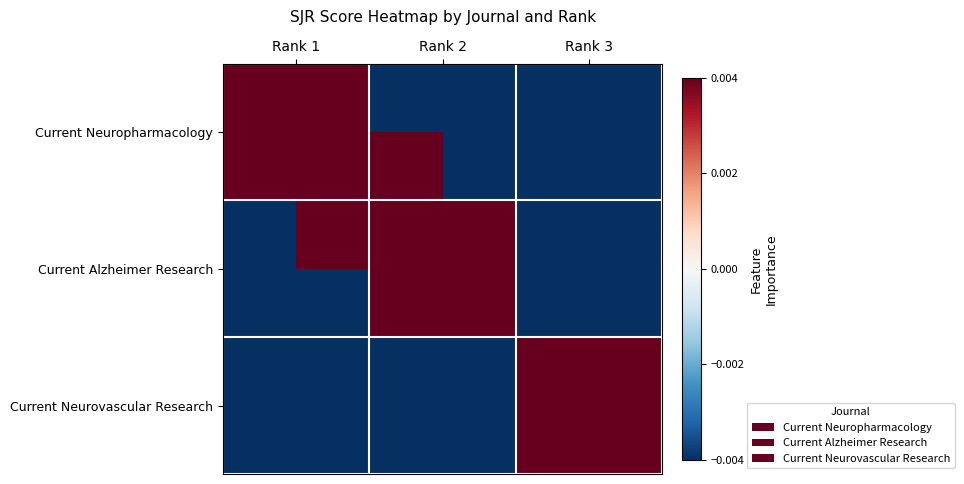

Which label corresponds to the largest value in the chart?

Rank 1